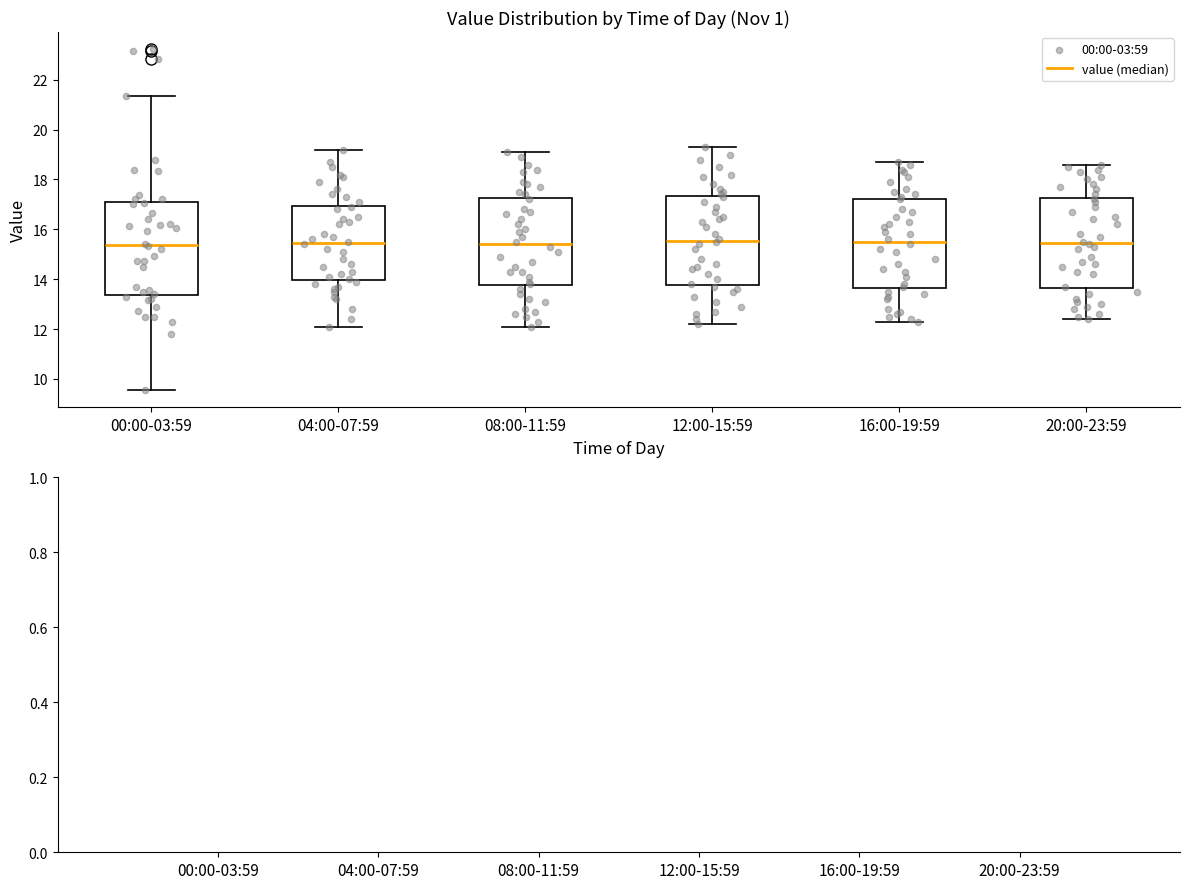

Reading left to right, transcribe this box plot: for each box, give where its median line is, the range the box spans, and where its two whiskers end, as read against the y-axis. The values are not printed on the chart, so give them approximately, as read against the axis.

00:00-03:59: median 15.4, box 13.4 to 17.0, whiskers 9.6 to 21.4
04:00-07:59: median 15.4, box 14.0 to 17.0, whiskers 12.2 to 19.2
08:00-11:59: median 15.4, box 13.8 to 17.2, whiskers 12.2 to 19.2
12:00-15:59: median 15.6, box 13.8 to 17.4, whiskers 12.2 to 19.4
16:00-19:59: median 15.6, box 13.6 to 17.2, whiskers 12.4 to 18.8
20:00-23:59: median 15.4, box 13.6 to 17.2, whiskers 12.4 to 18.6